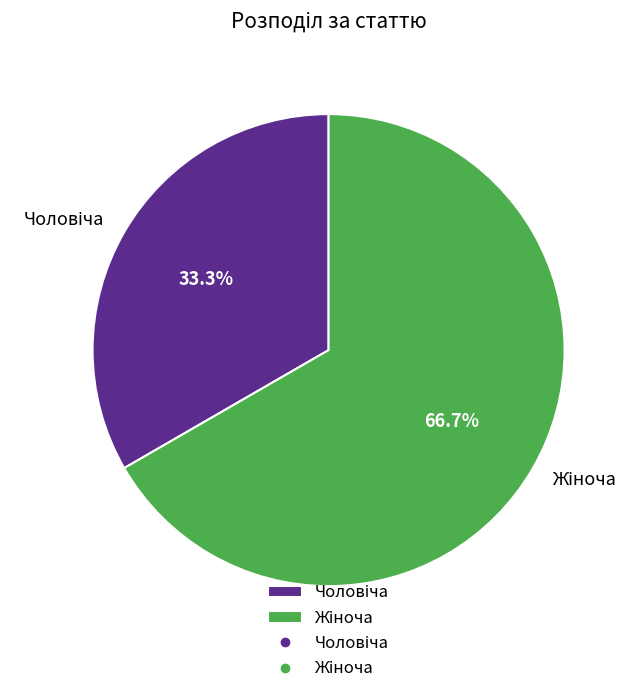

Does any single category account for the majority?

Yes